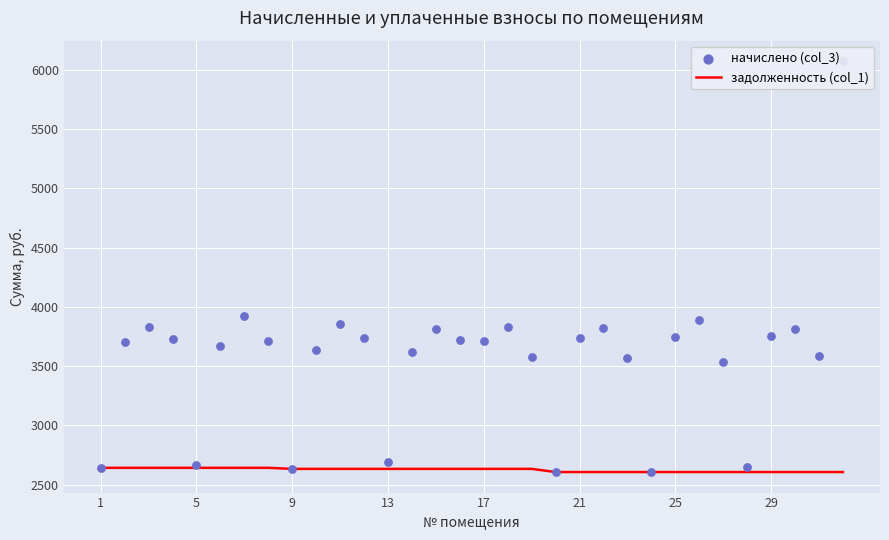

At which category is the sum across all series the highest?

31